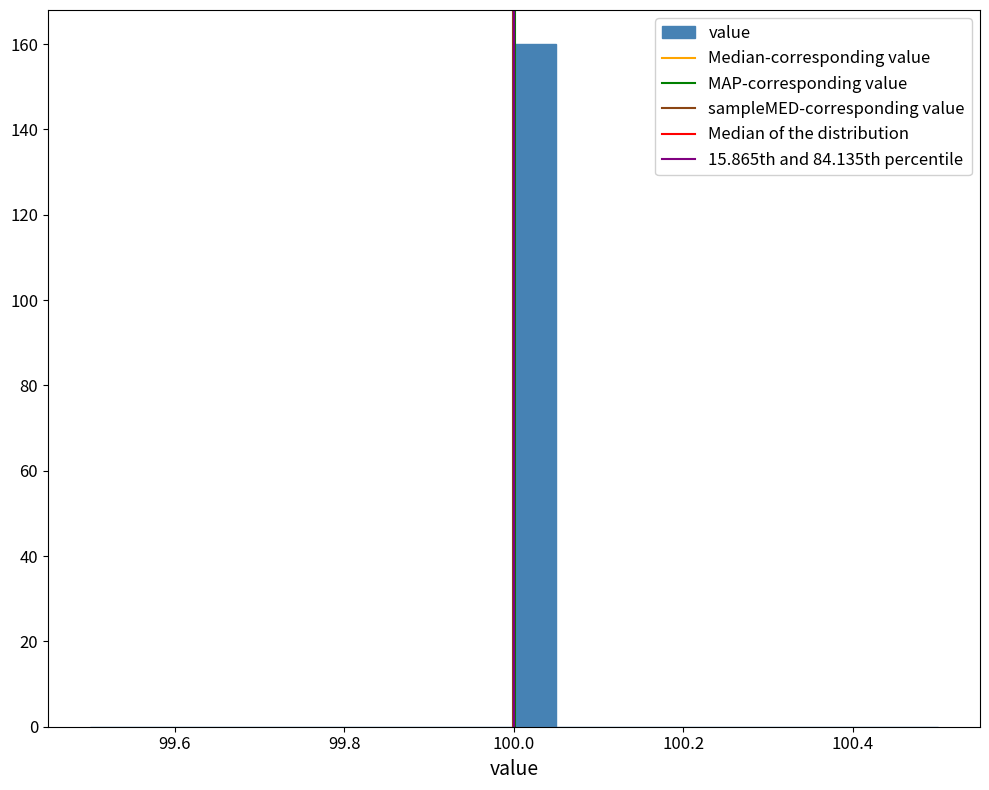

Read against the x-axis, roughly where is the centre of the tallest bar?

100.02